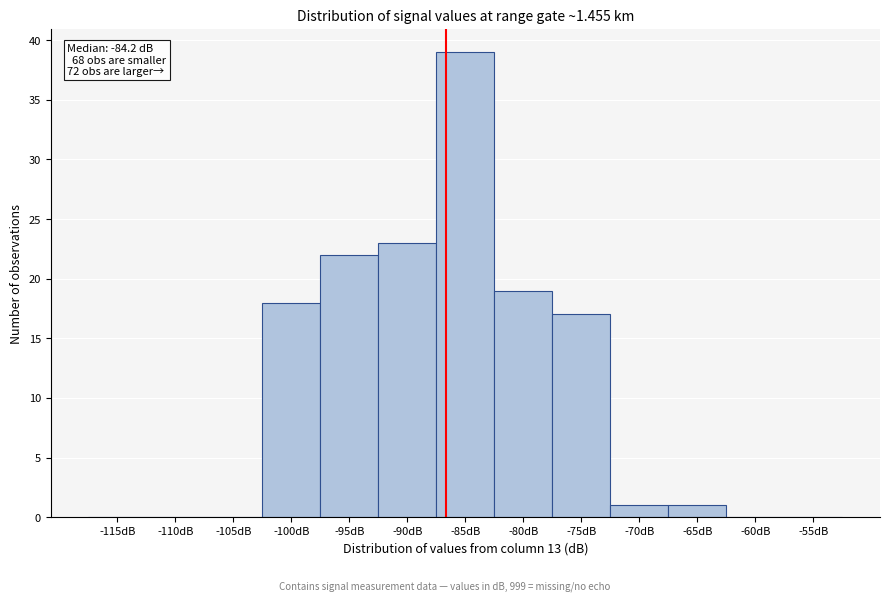

Reading left to right, extract all data points from this chart.

-115dB=0	-110dB=0	-105dB=0	-100dB=18	-95dB=22	-90dB=23	-85dB=39	-80dB=19	-75dB=17	-70dB=1	-65dB=1	-60dB=0	-55dB=0